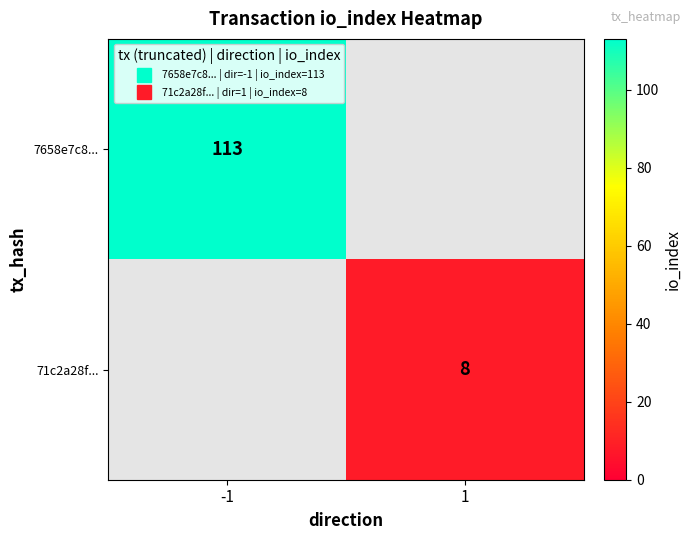

Which series has the widest spread of values?

7658e7c8...